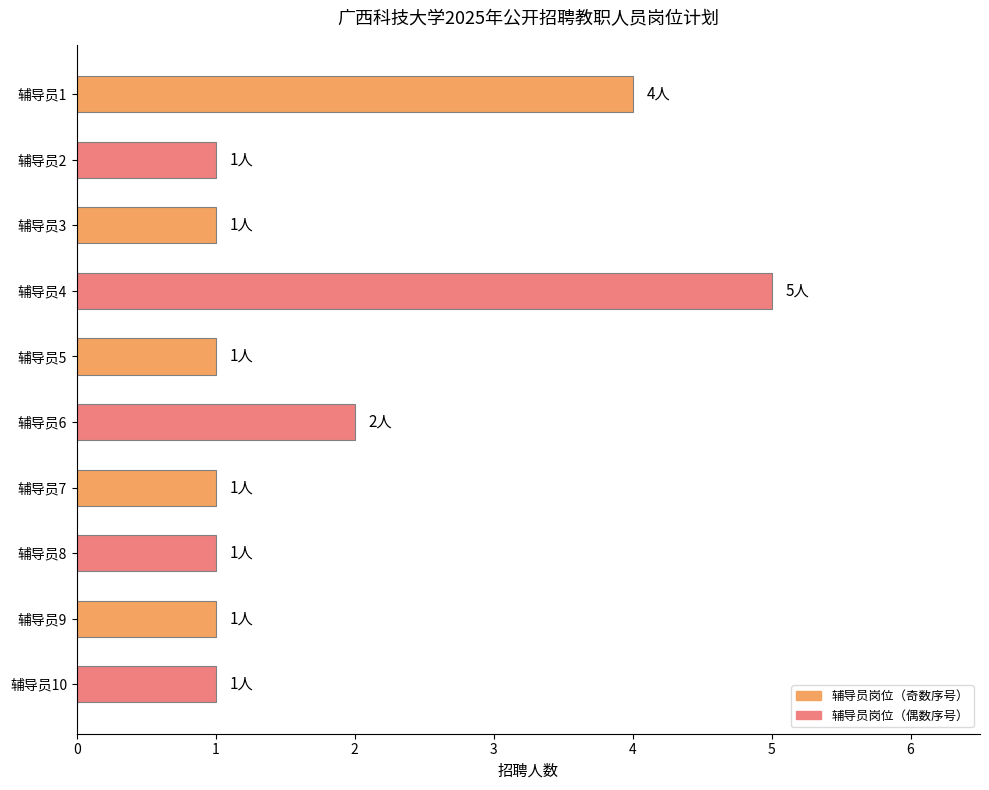

What is the change in value from 辅导员4 to 辅导员10?

-4